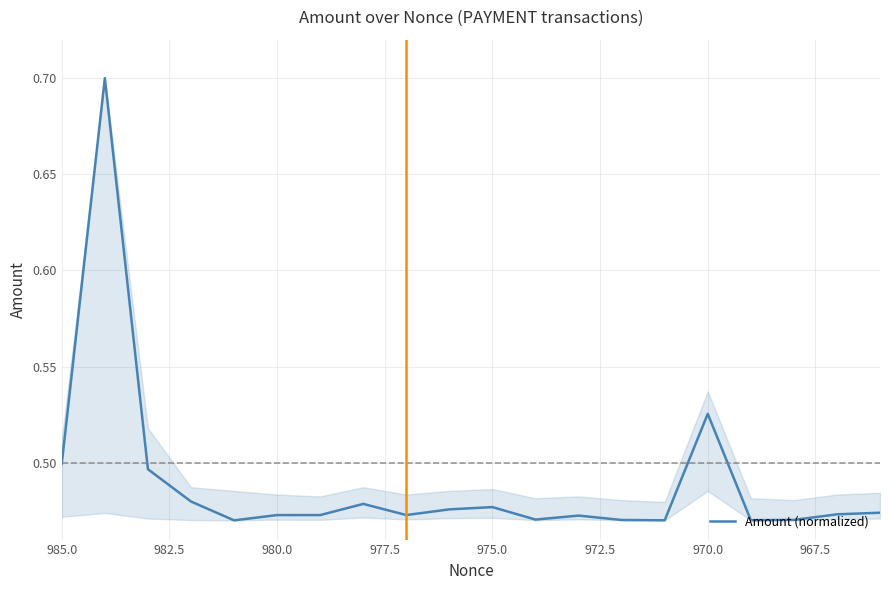

Count the values in the range 0 to 1.

20